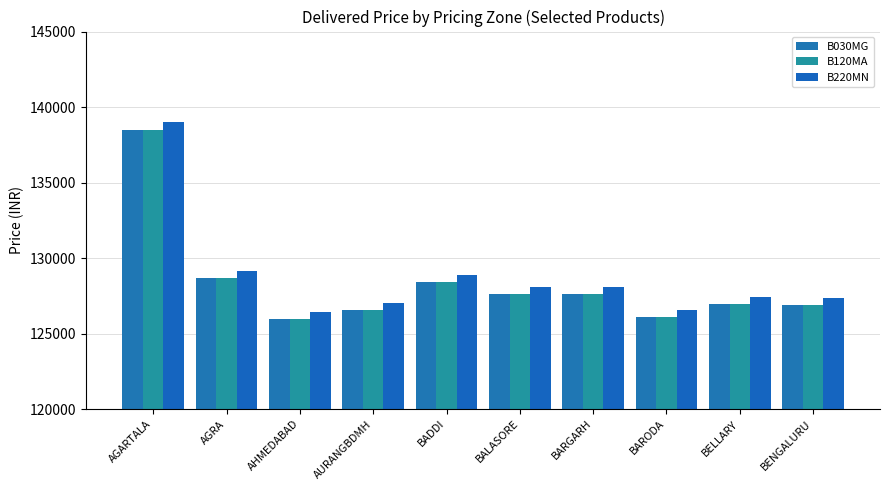

What is the sum of all B030MG values?

1283171